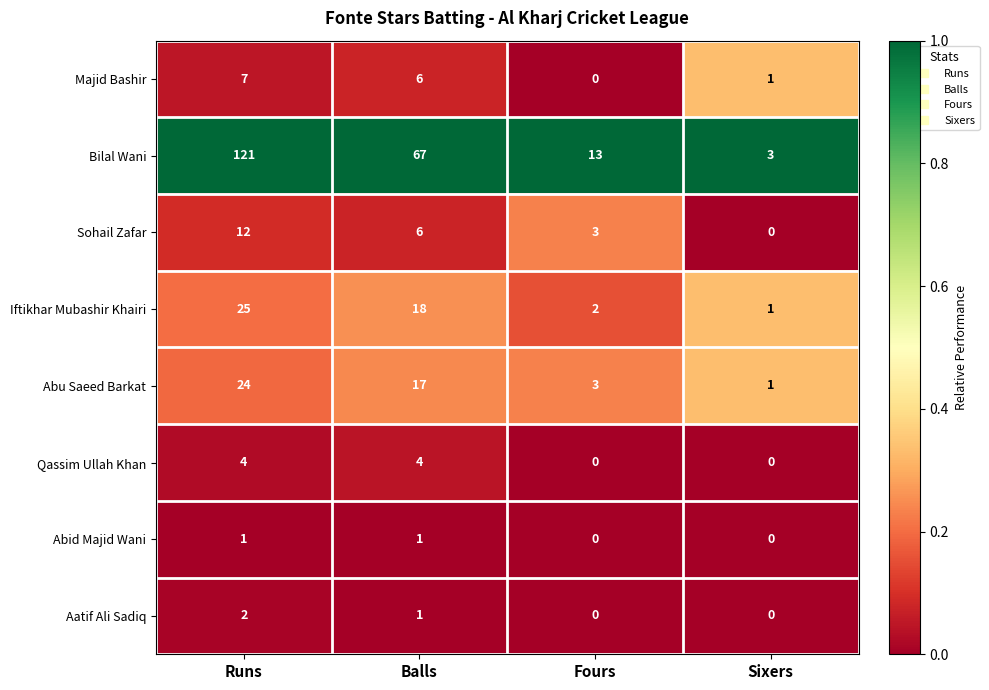

Is it true that Iftikhar Mubashir Khairi equals 13 at Runs?

False